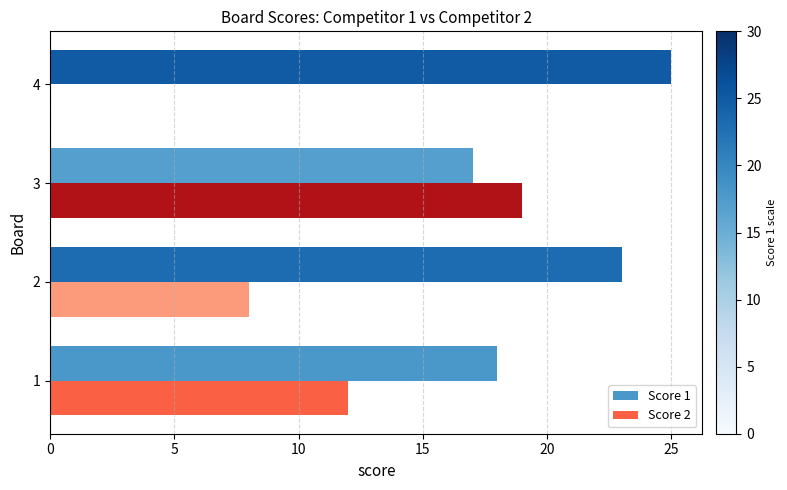

Where is Score 2 nearest to the value 9?

2